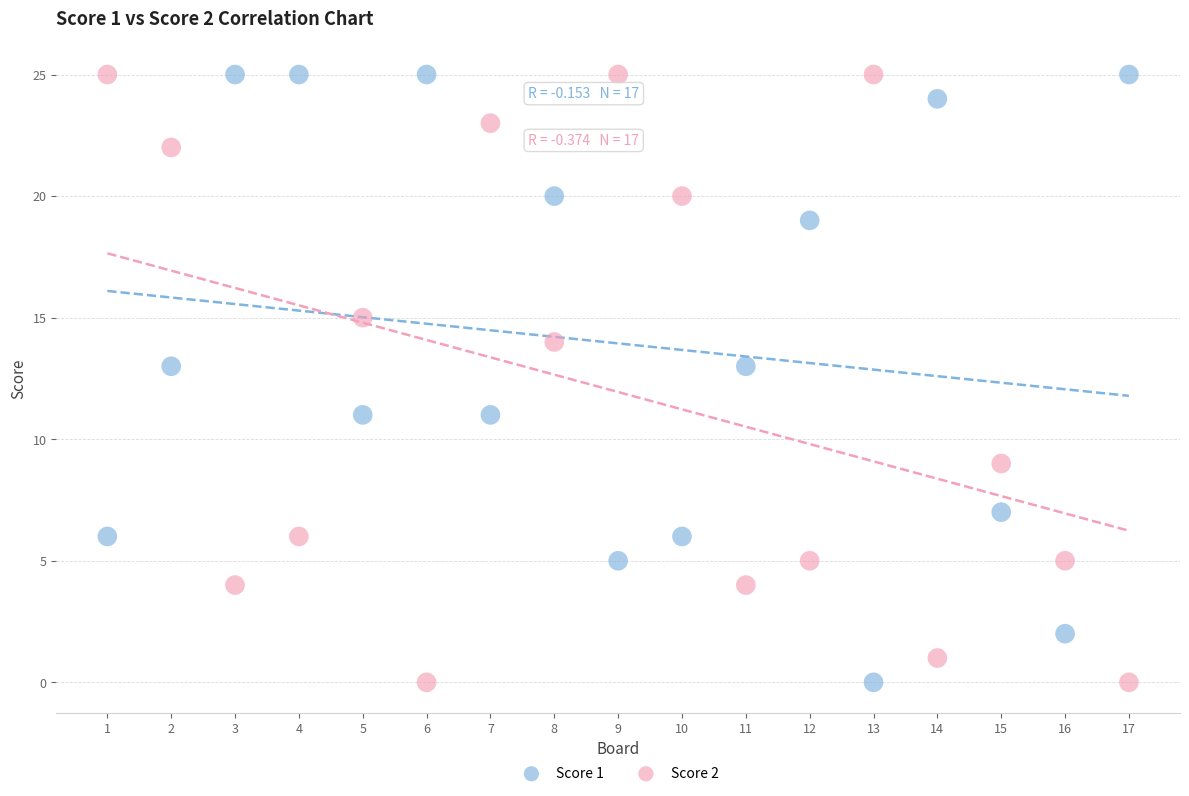

What is the X range (max minus min) for the scatter plot?

16